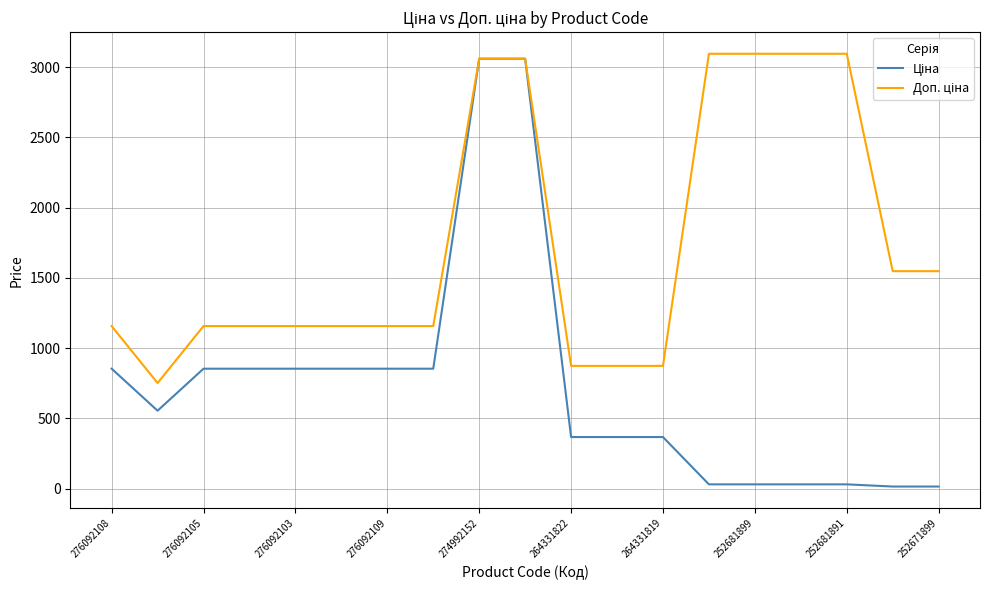

What is the greatest value displayed?

3095.0